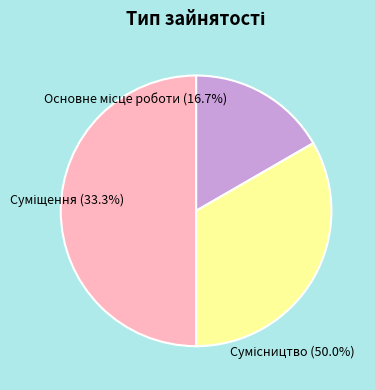

To the nearest percent, what is the difference between the largest and smallest slice percentages?

33%